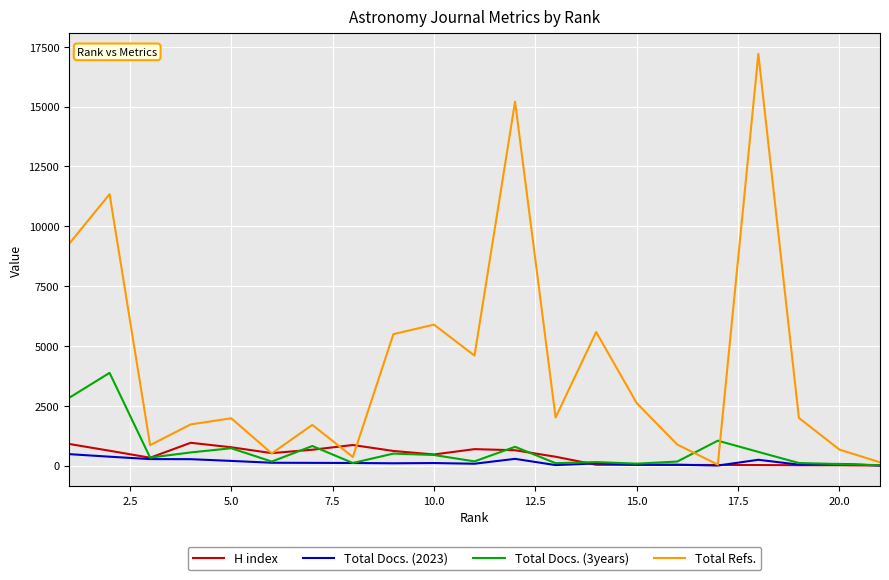

What is the sum of all Total Docs. (2023) values?

3042